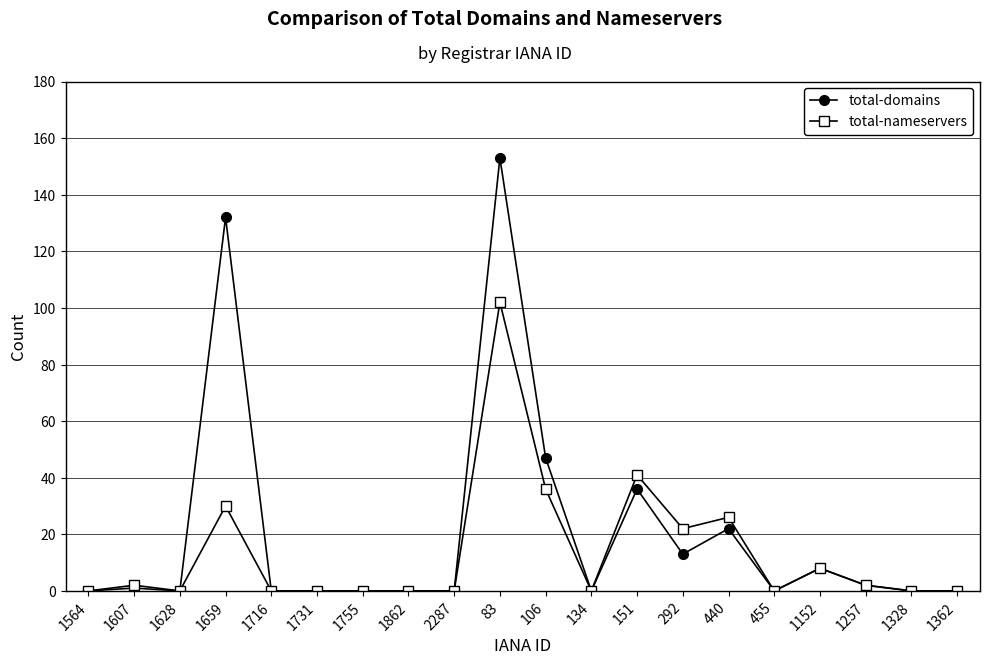

What is the label of the 18th point from the right?

1628